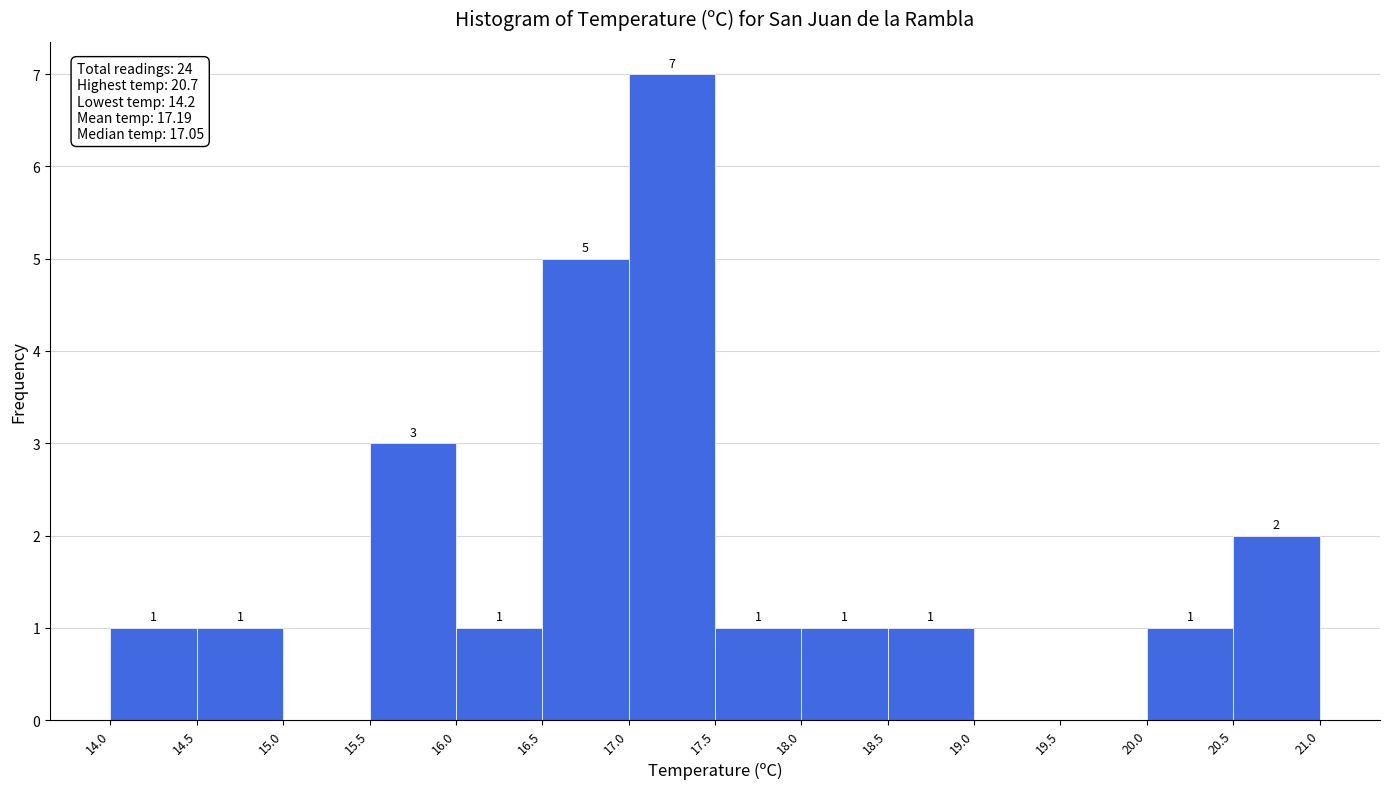

Which range on the x-axis has the tallest bar?

17.0 to 17.5